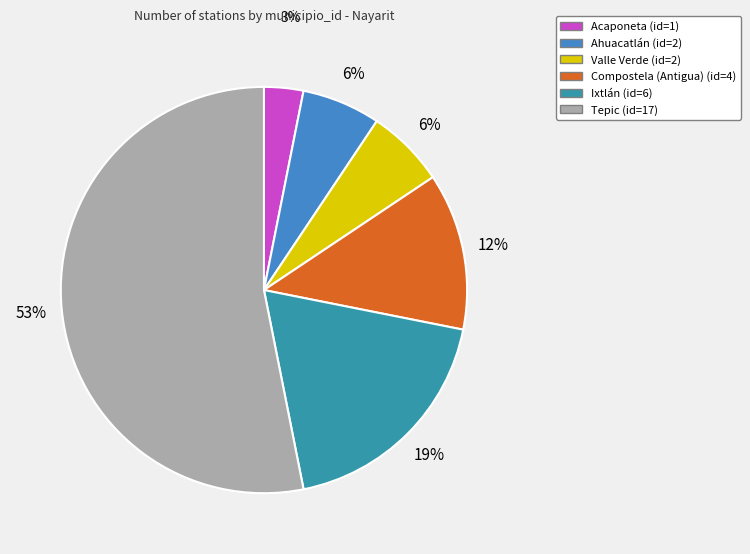

What percentage is the Ixtlán slice, to the nearest percent?

19%